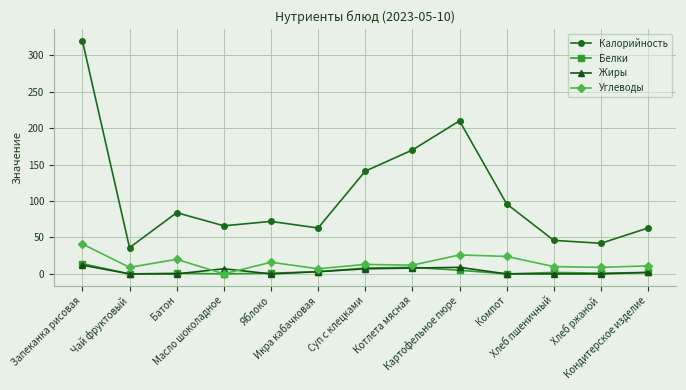

Which category has the highest value in the Белки series?

Запеканка рисовая